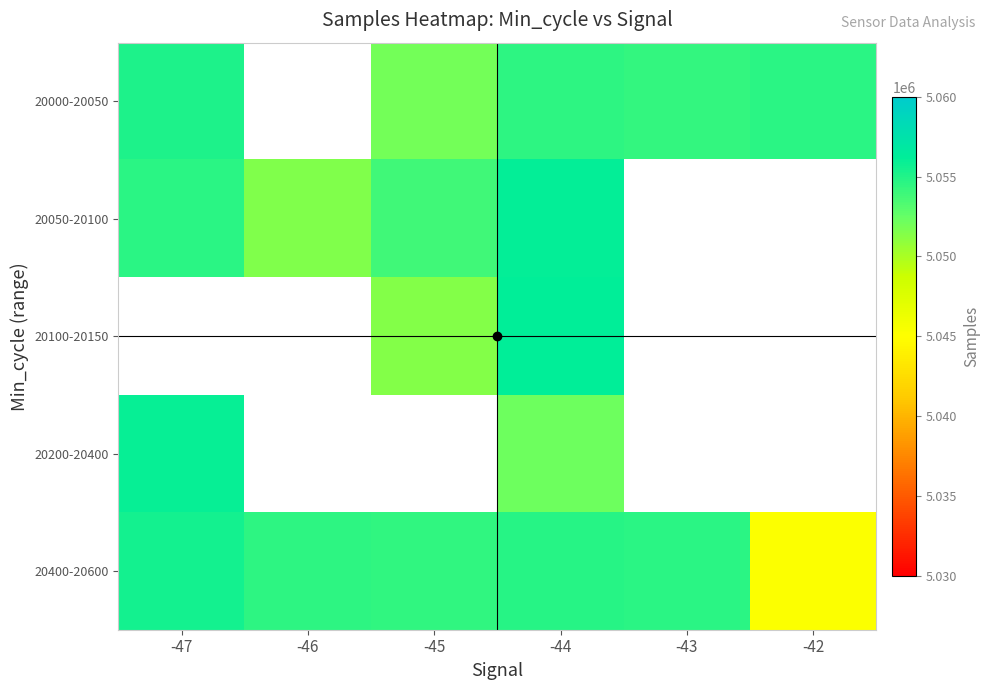

Is the value of 20050-20100 at -45 greater than the value of 20200-20400 at -43?

No